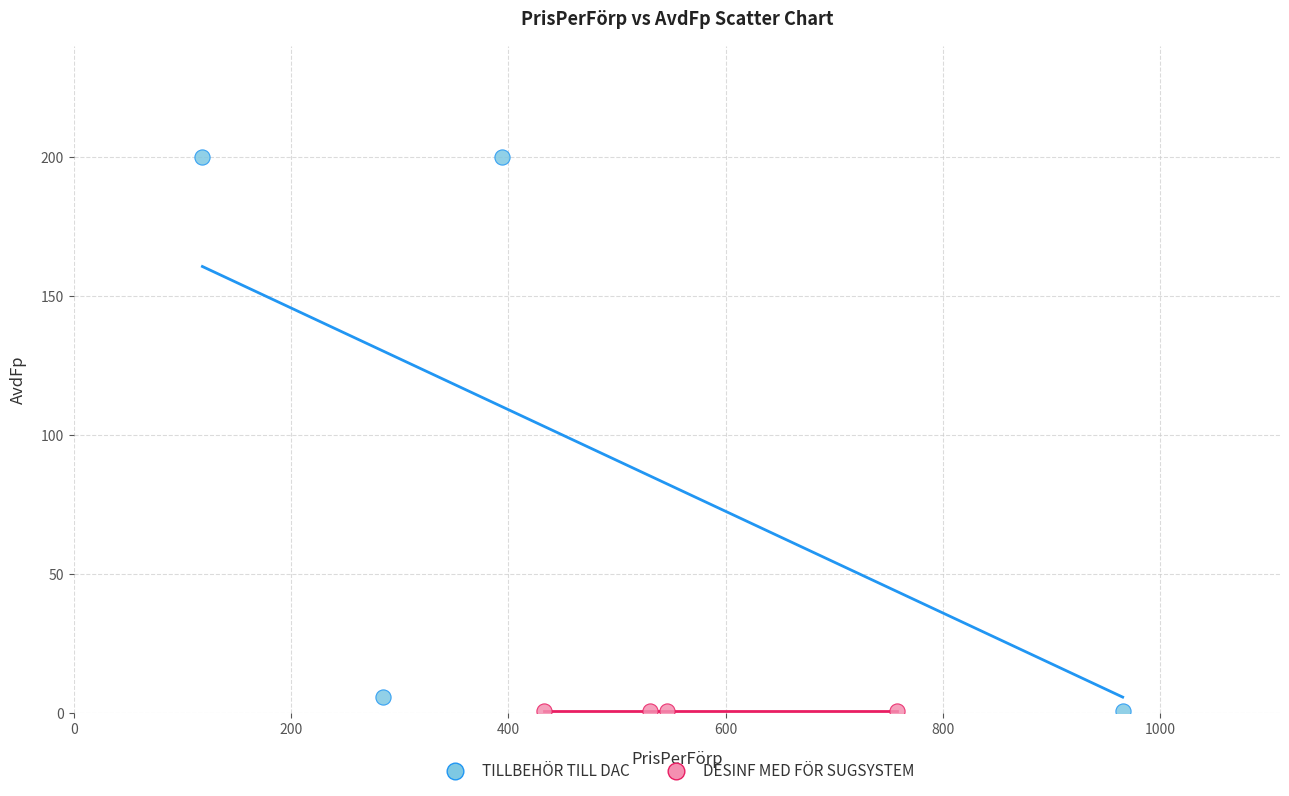

Which series reaches the maximum Y coordinate?

TILLBEHÖR TILL DAC